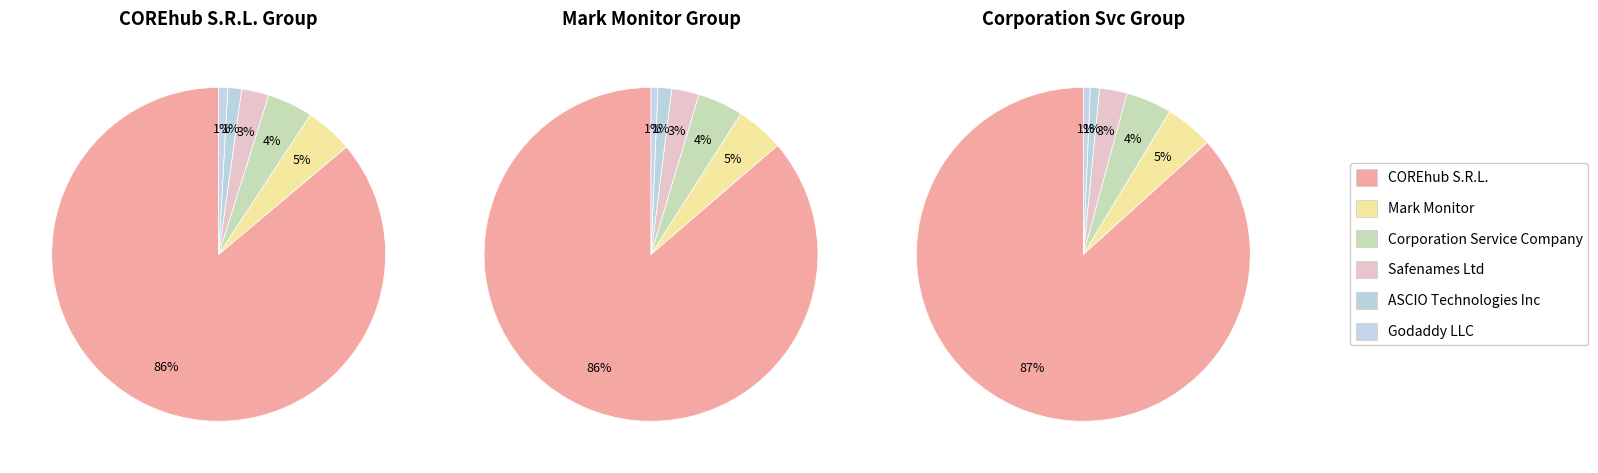

To the nearest percent, what is the difference between the largest and smallest slice percentages?

85%